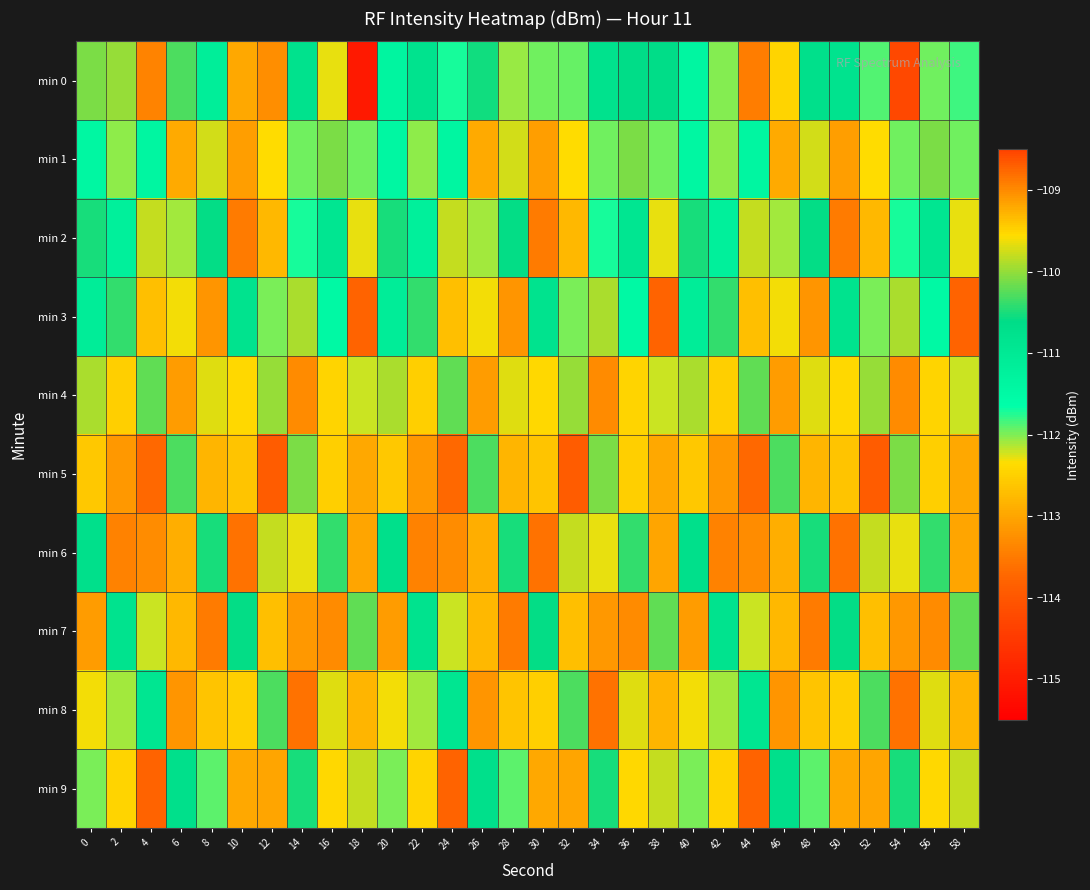

At which category does the chart reach its minimum across all series?

18